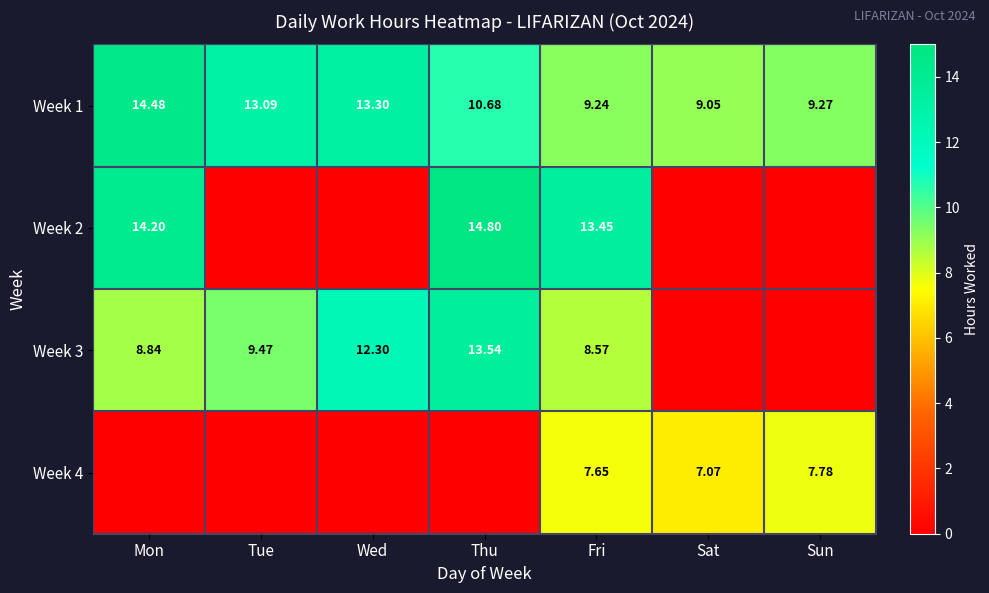

Which series has the largest total across all categories?

Week 1